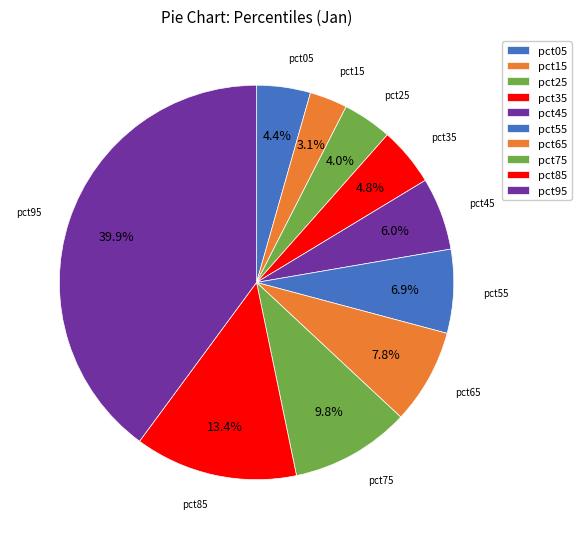

How many slices are in this pie chart?

10